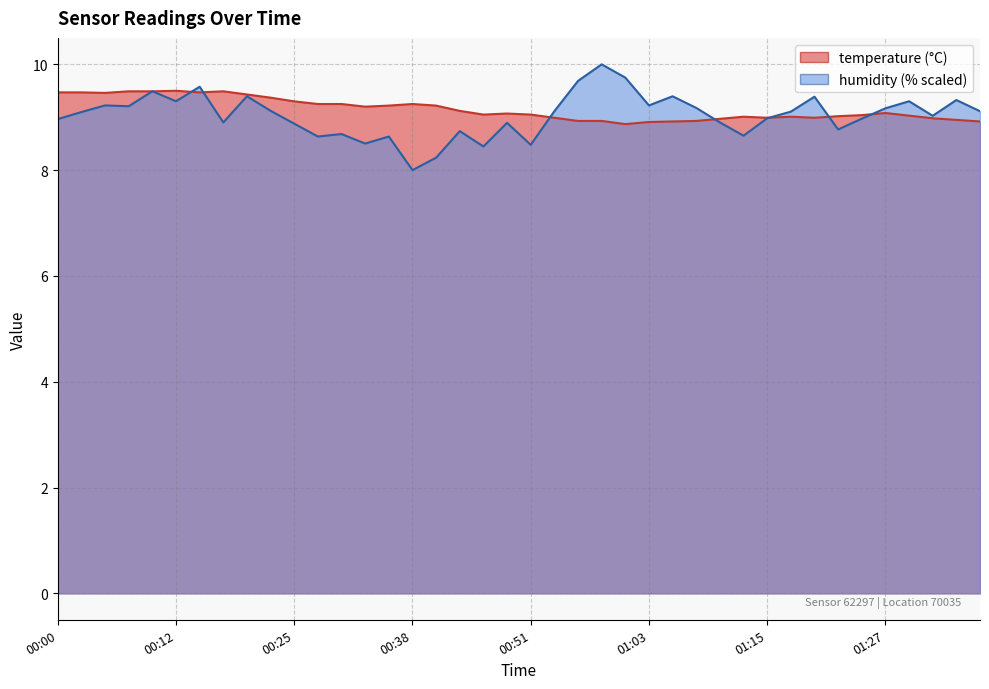

Count the number of data series in this chart.

2